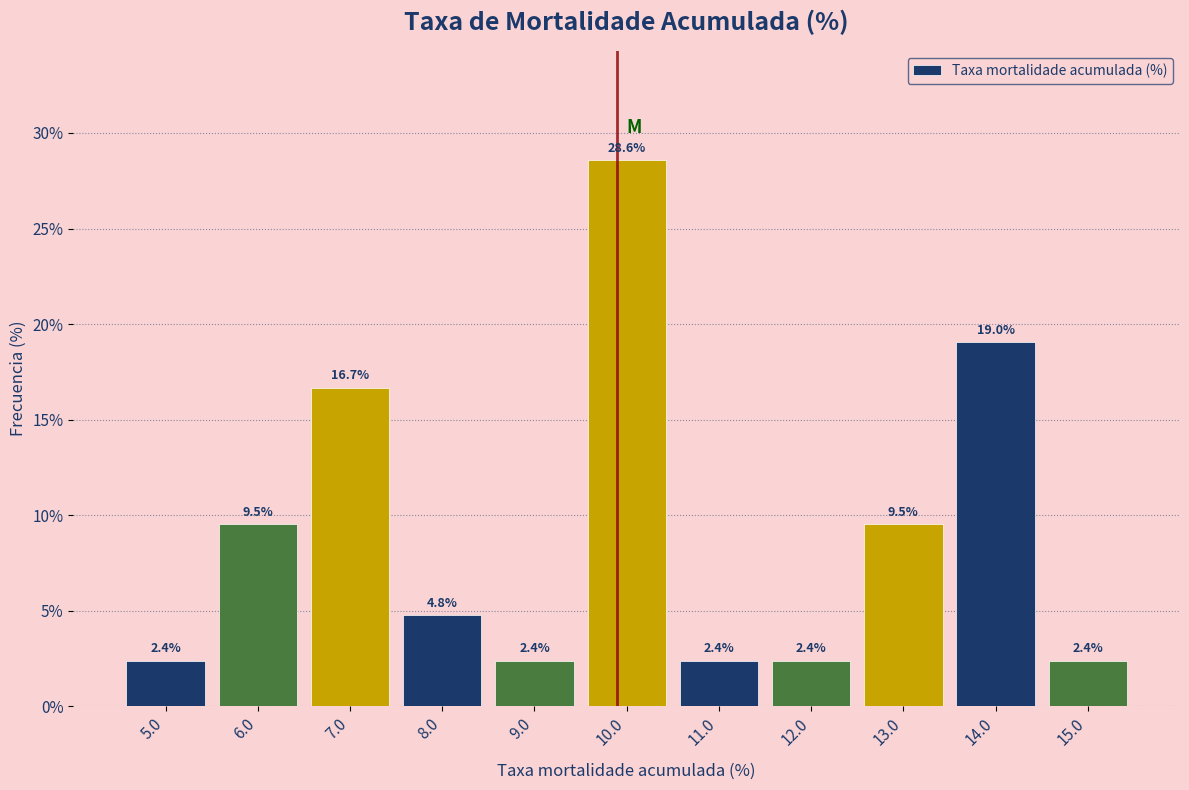

Reading left to right, transcribe this chart: for each bar, give the range it covers on the x-axis and its height.

4.5 to 5.5: 2.4
5.5 to 6.5: 9.5
6.5 to 7.5: 16.7
7.5 to 8.5: 4.8
8.5 to 9.5: 2.4
9.5 to 10.5: 28.6
10.5 to 11.5: 2.4
11.5 to 12.5: 2.4
12.5 to 13.5: 9.5
13.5 to 14.5: 19.0
14.5 to 15.5: 2.4